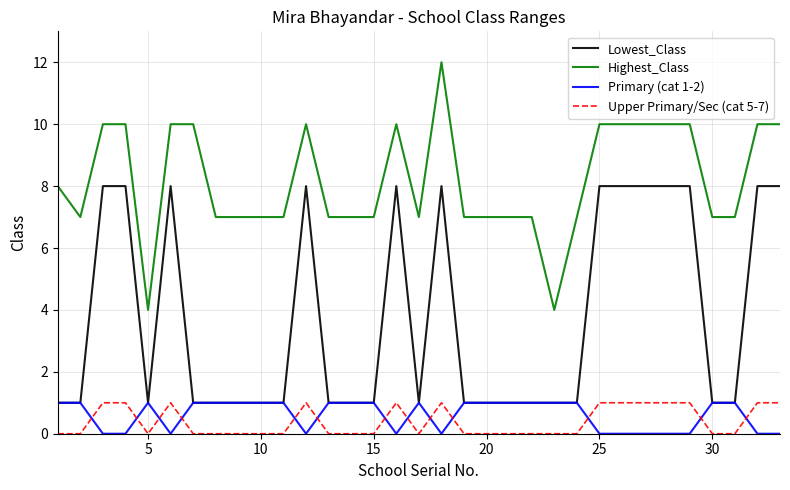

True or false: Highest_Class and Upper Primary/Sec (cat 5-7) intersect in this chart.

False